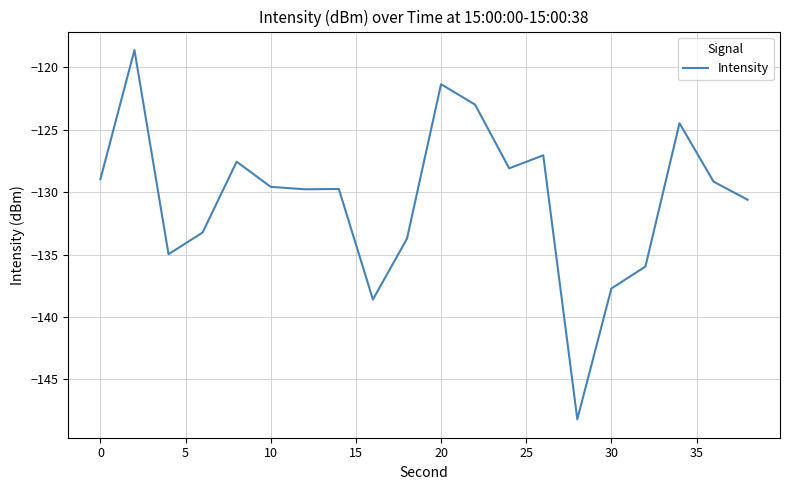

What is the maximum value shown in the chart?

-118.6